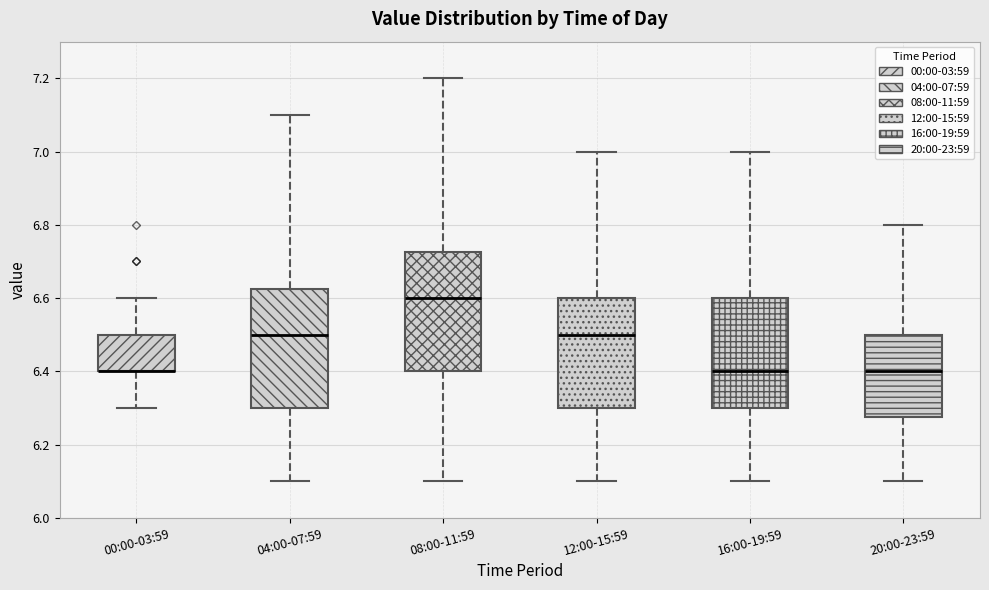

Where does the lower whisker of the box for 16:00-19:59 end on the y-axis? The values are not printed on the chart, so give them approximately, as read against the axis.

6.10